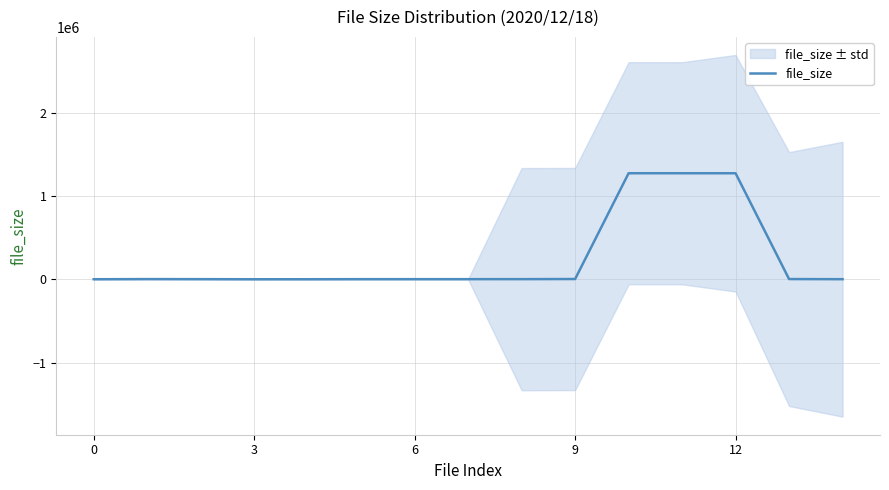

How many categories are shown in the chart?

15